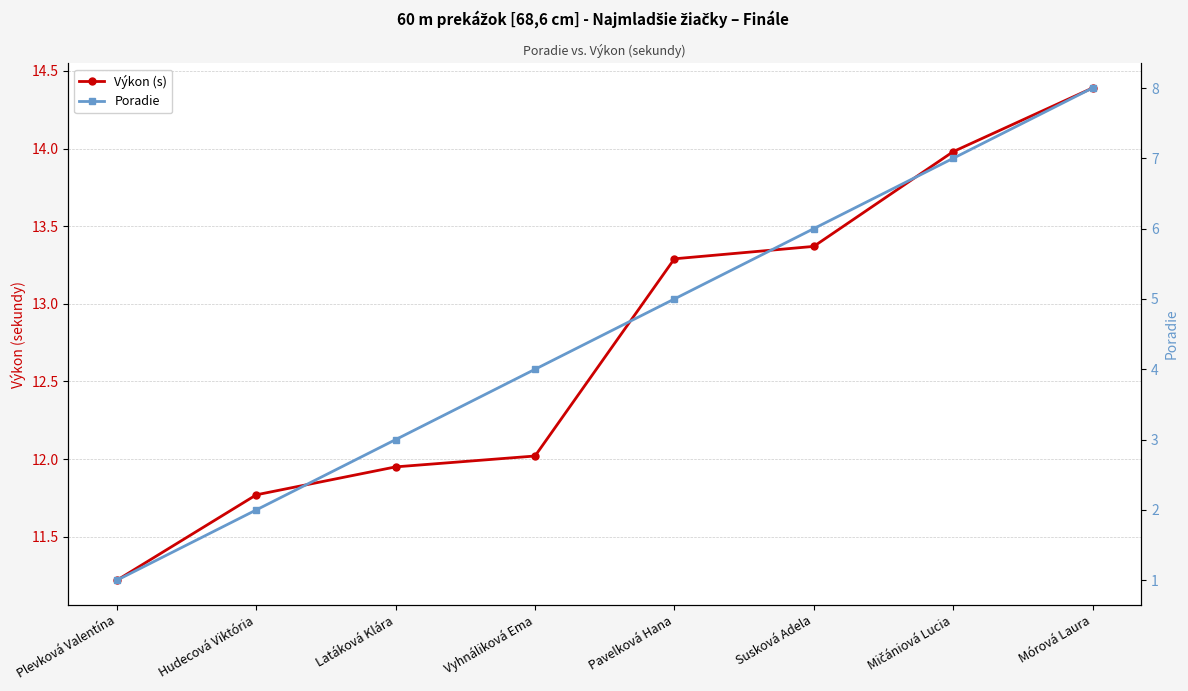

How many data points does each series have?

8